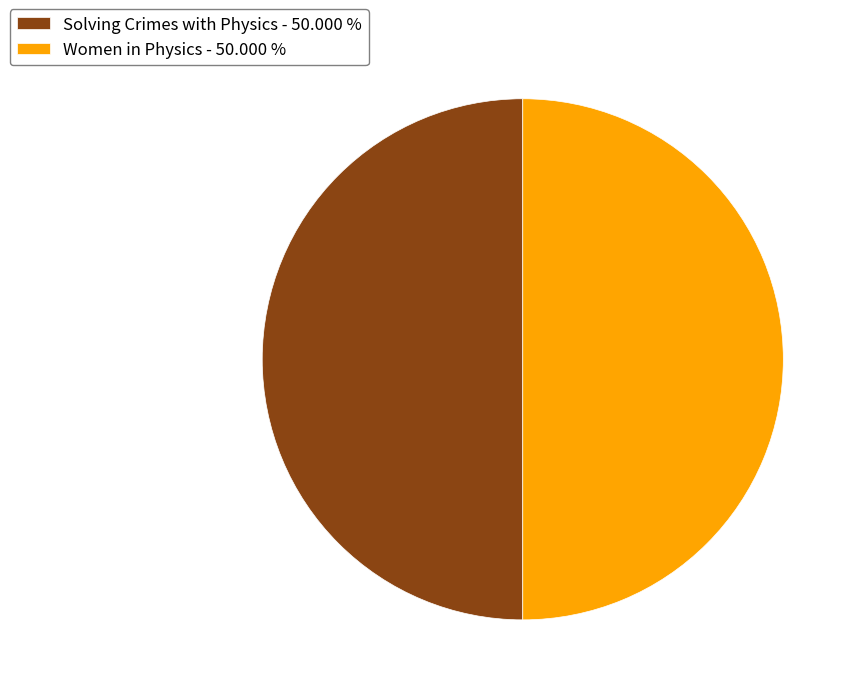

Is the sum of Solving Crimes with Physics - 50.000 % and Women in Physics - 50.000 % greater than half?

Yes